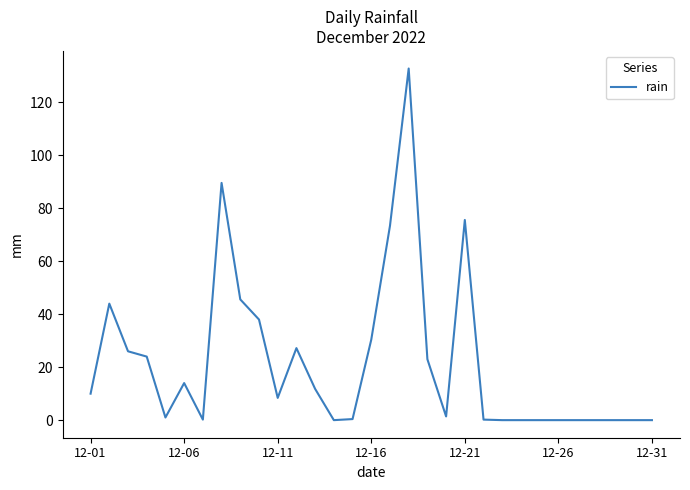

What is the maximum value shown in the chart?

132.8